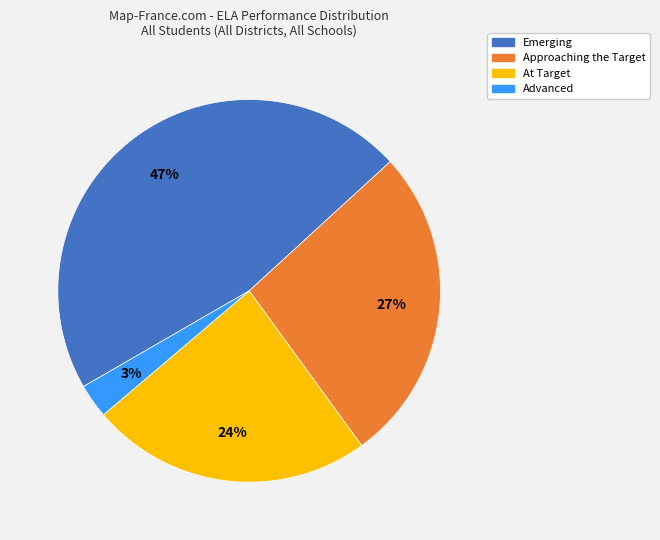

To the nearest percent, what percentage of the pie is At Target?

24%